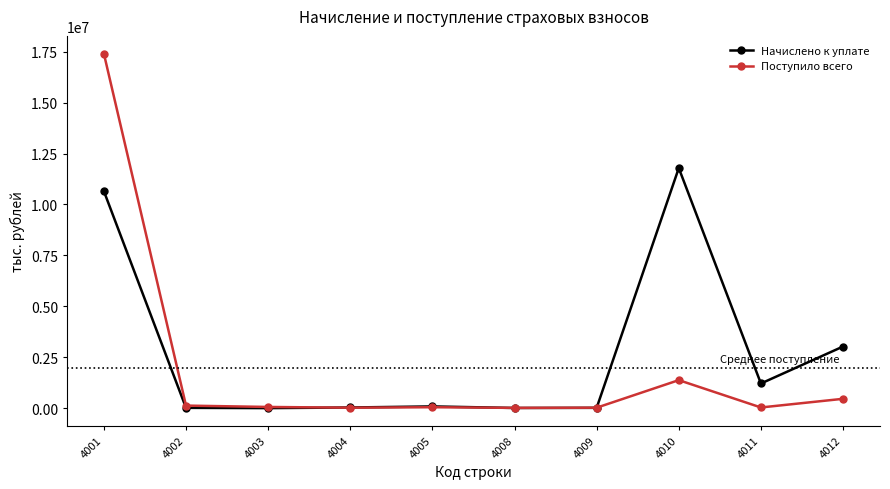

List the series in order of their overall mean, lowest first.

Поступило всего, Начислено к уплате